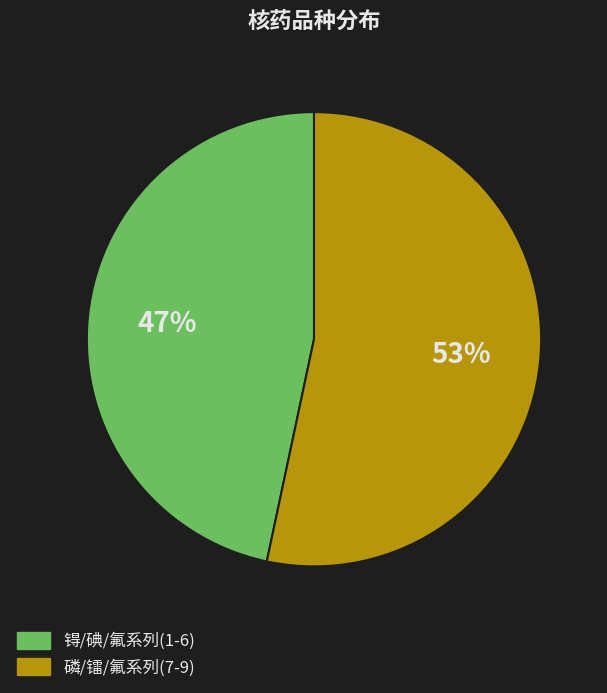

To the nearest percent, what is the average slice percentage?

50%